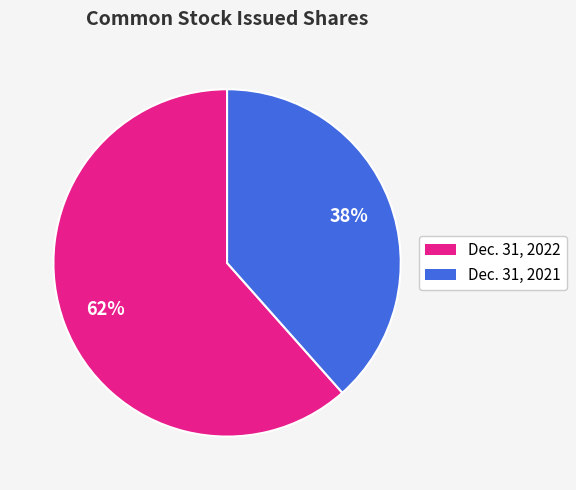

Is there a majority slice in this chart?

Yes